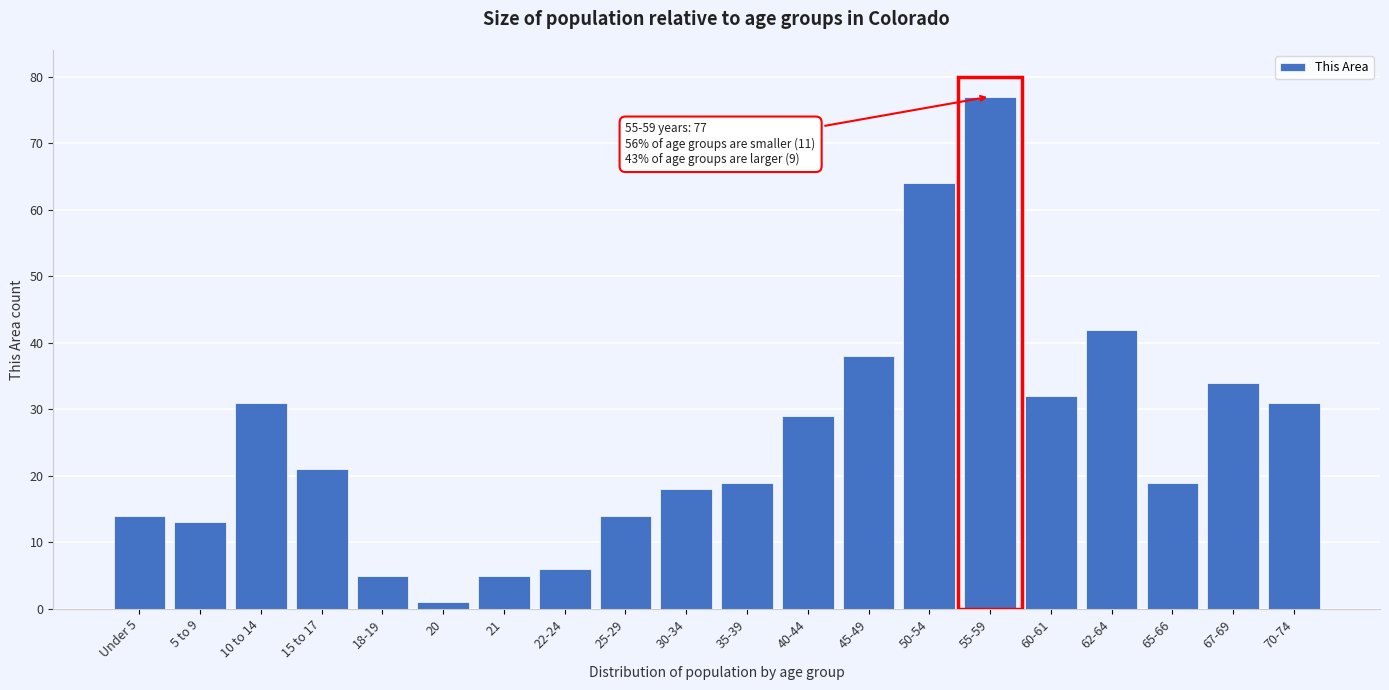

Reading right to left, extract all data points from this chart.

70-74=31	67-69=34	65-66=19	62-64=42	60-61=32	55-59=77	50-54=64	45-49=38	40-44=29	35-39=19	30-34=18	25-29=14	22-24=6	21=5	20=1	18-19=5	15 to 17=21	10 to 14=31	5 to 9=13	Under 5=14